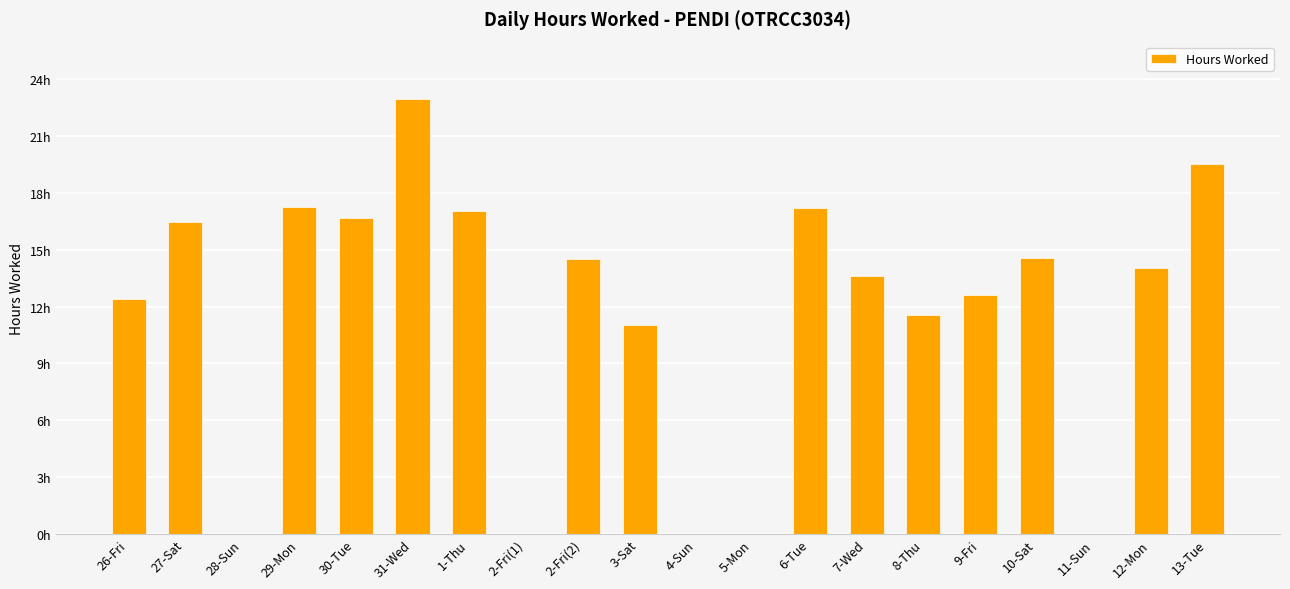

Are the bars horizontal?

No